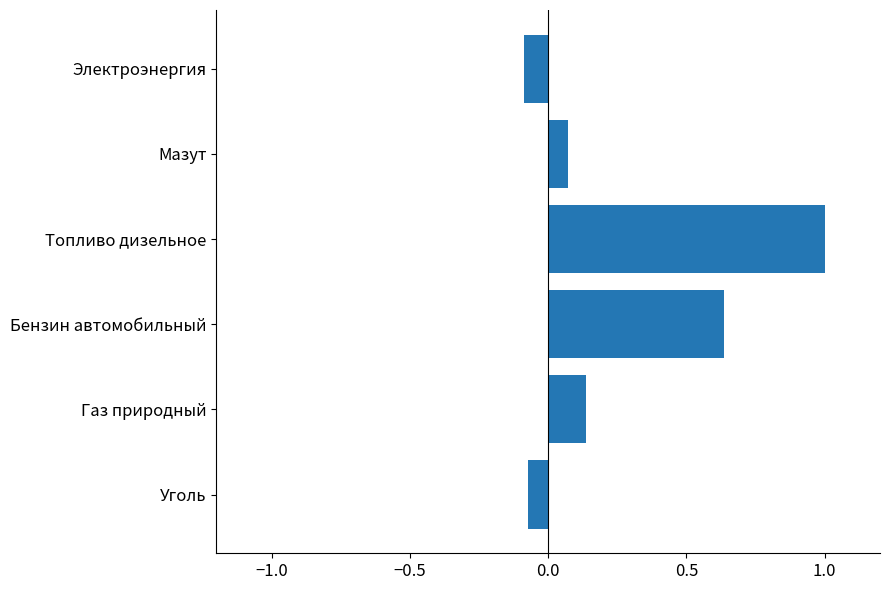

Are the bars grouped side by side (vs. stacked)?

No